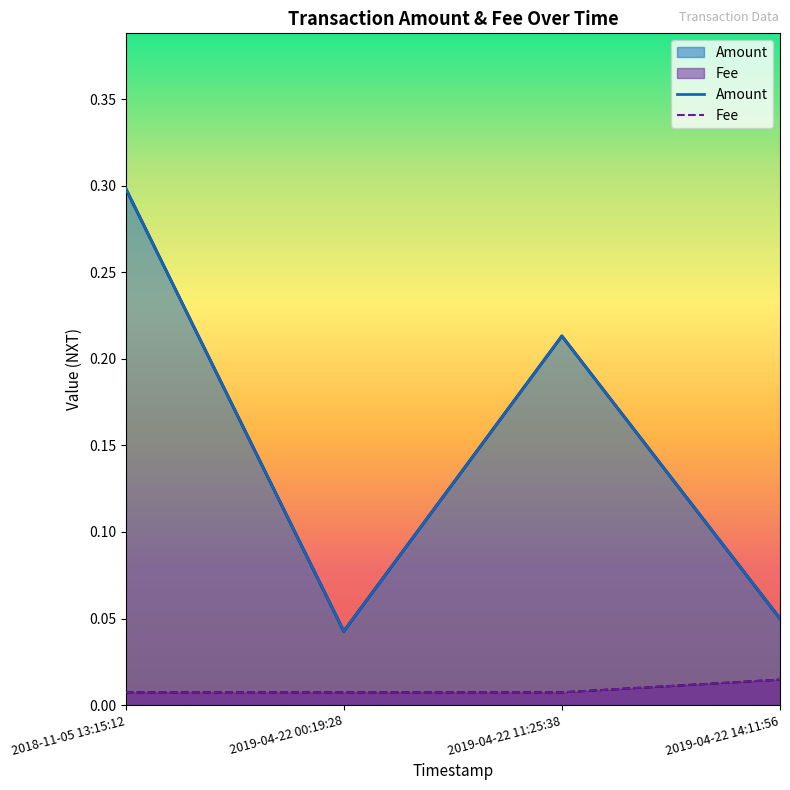

Reading left to right, list all the values displayed in this chart.

Amount: 2018-11-05 13:15:12=0.3	2019-04-22 00:19:28=0.0	2019-04-22 11:25:38=0.2	2019-04-22 14:11:56=0.1
Fee: 2018-11-05 13:15:12=0.0	2019-04-22 00:19:28=0.0	2019-04-22 11:25:38=0.0	2019-04-22 14:11:56=0.0